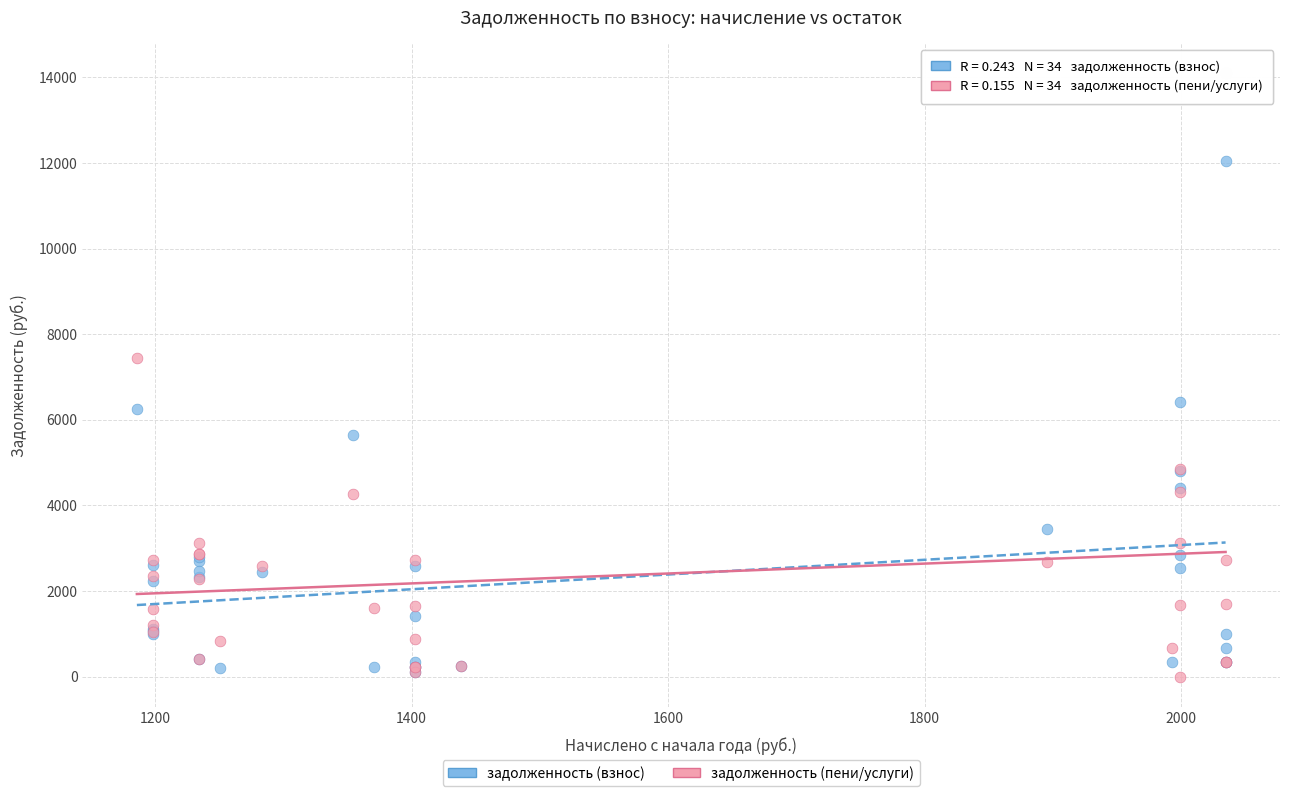

In the задолженность (пени/услуги) series, what Y value is closest to 7046?

7432.2